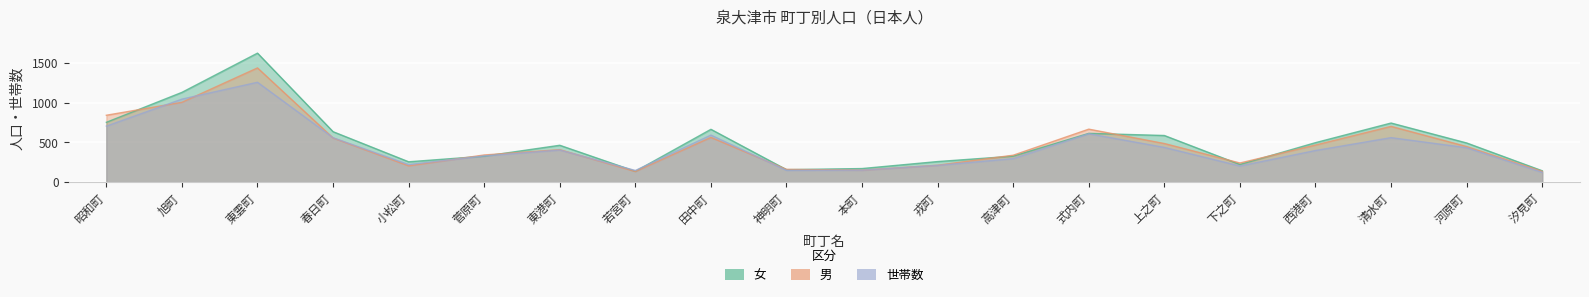

What is the total value across all series at 西港町?

1362